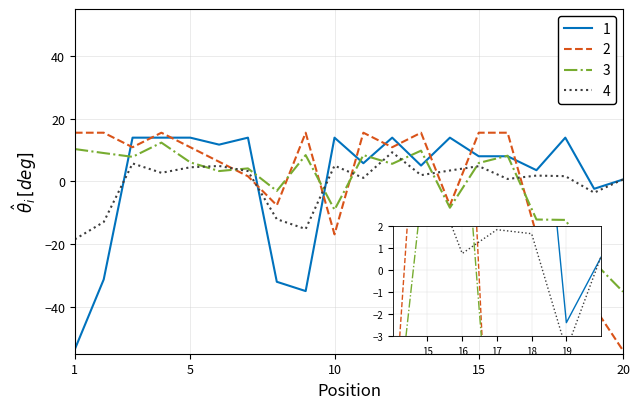

True or false: 2 and 4 intersect in this chart.

True